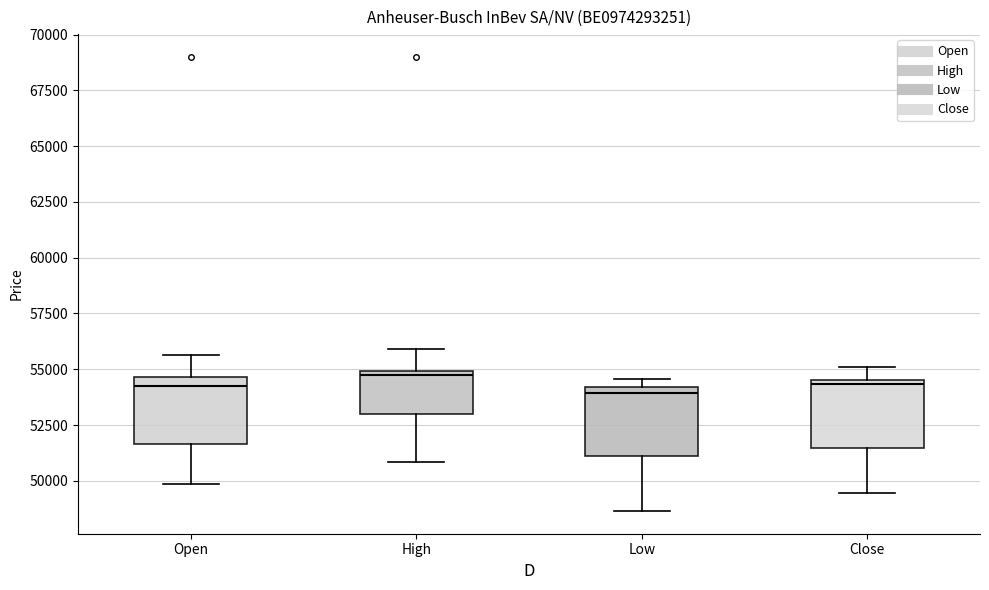

Where is the lower edge of the box for Close on the y-axis? The values are not printed on the chart, so give them approximately, as read against the axis.

51500